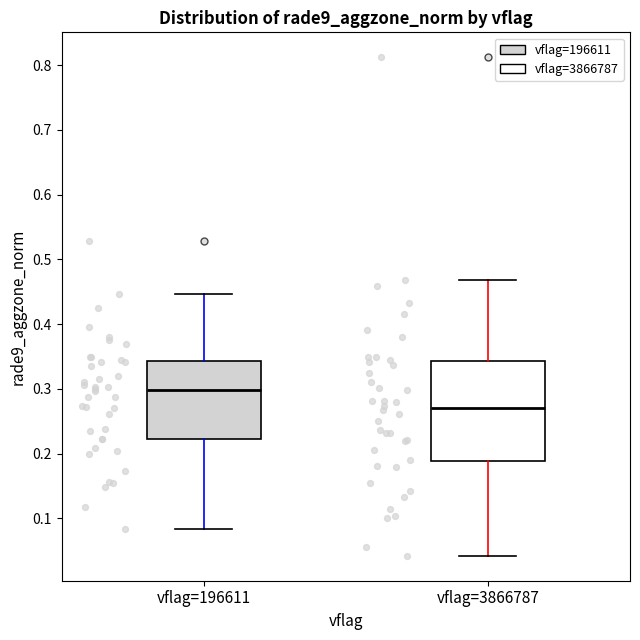

Reading left to right, transcribe this box plot: for each box, give where its median line is, the range the box spans, and where its two whiskers end, as read against the y-axis. The values are not printed on the chart, so give them approximately, as read against the axis.

vflag=196611: median 0.30, box 0.22 to 0.34, whiskers 0.08 to 0.45
vflag=3866787: median 0.27, box 0.19 to 0.34, whiskers 0.04 to 0.47